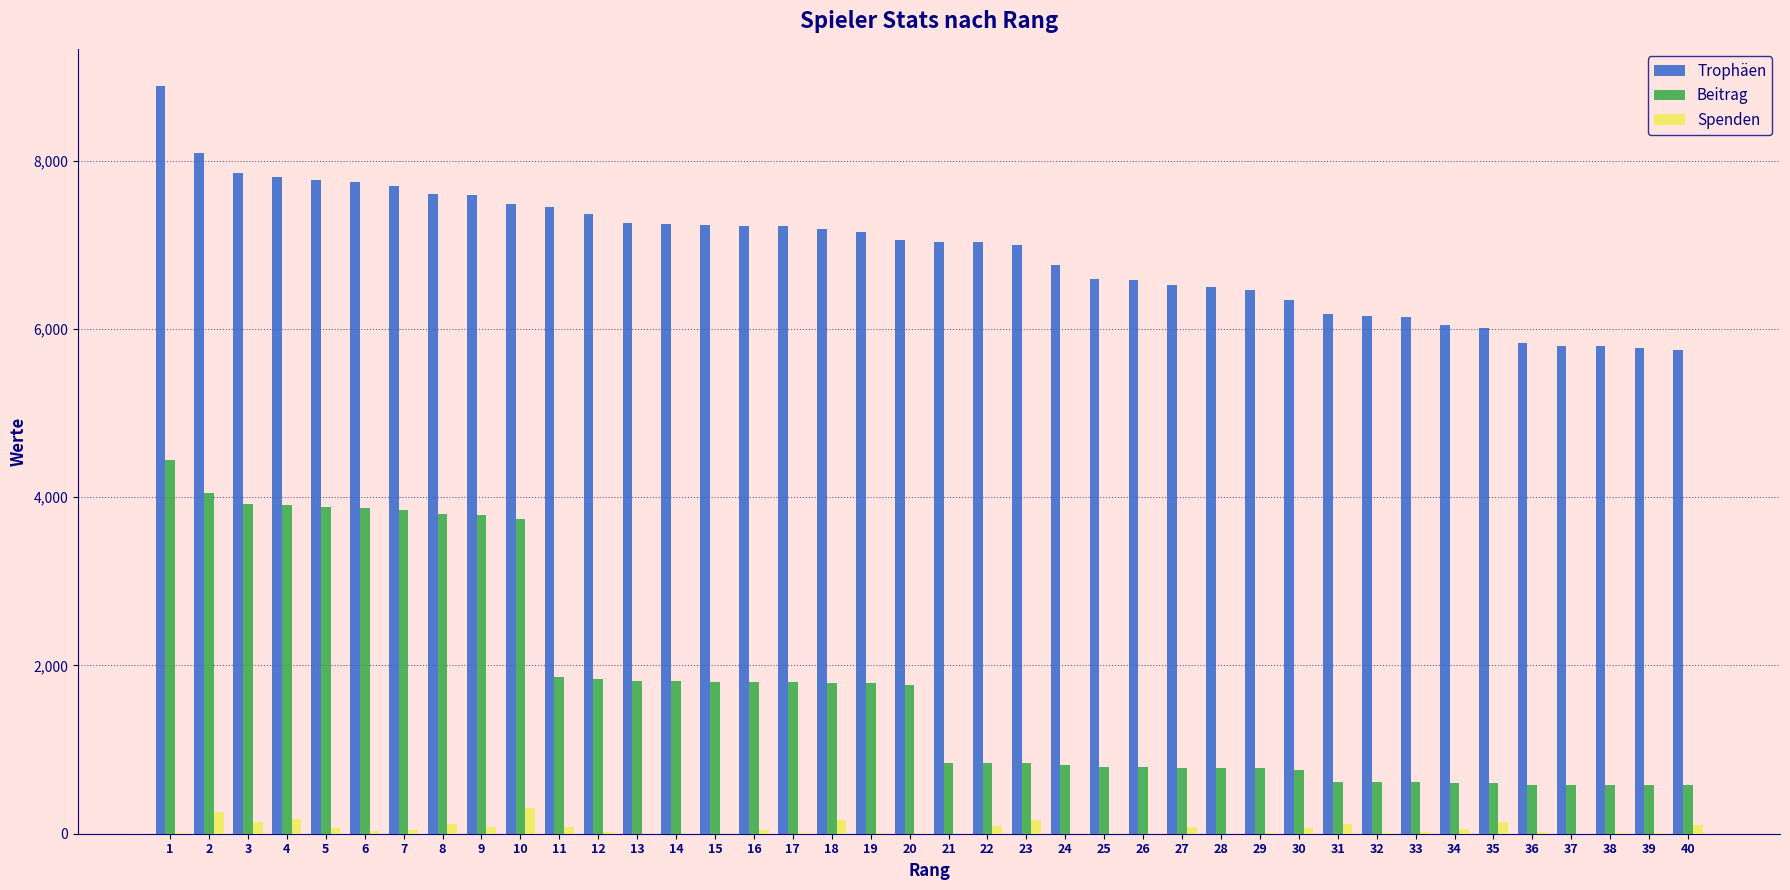

What is the maximum value for Trophäen?

8885